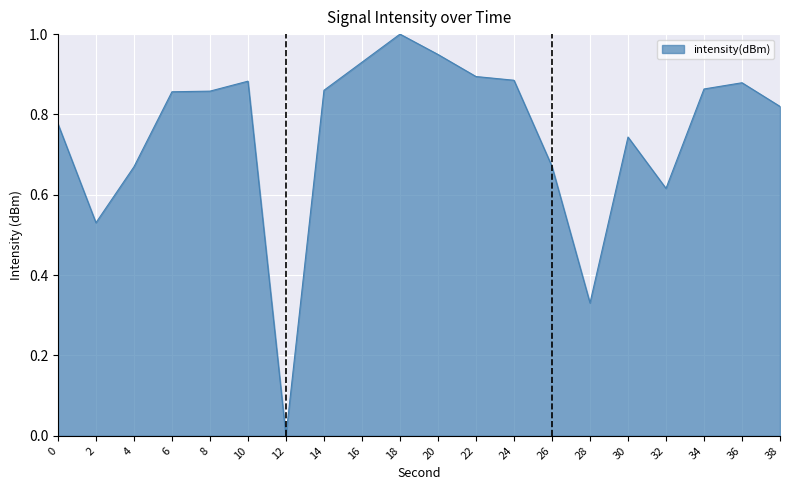

Is it true that the value at 20 is 0.5?

False